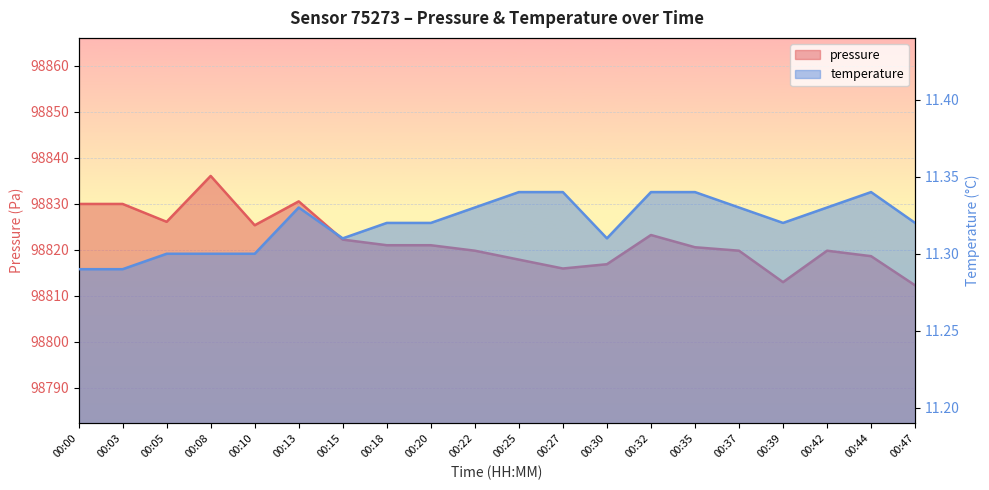

List the series in order of their overall mean, highest first.

pressure, temperature